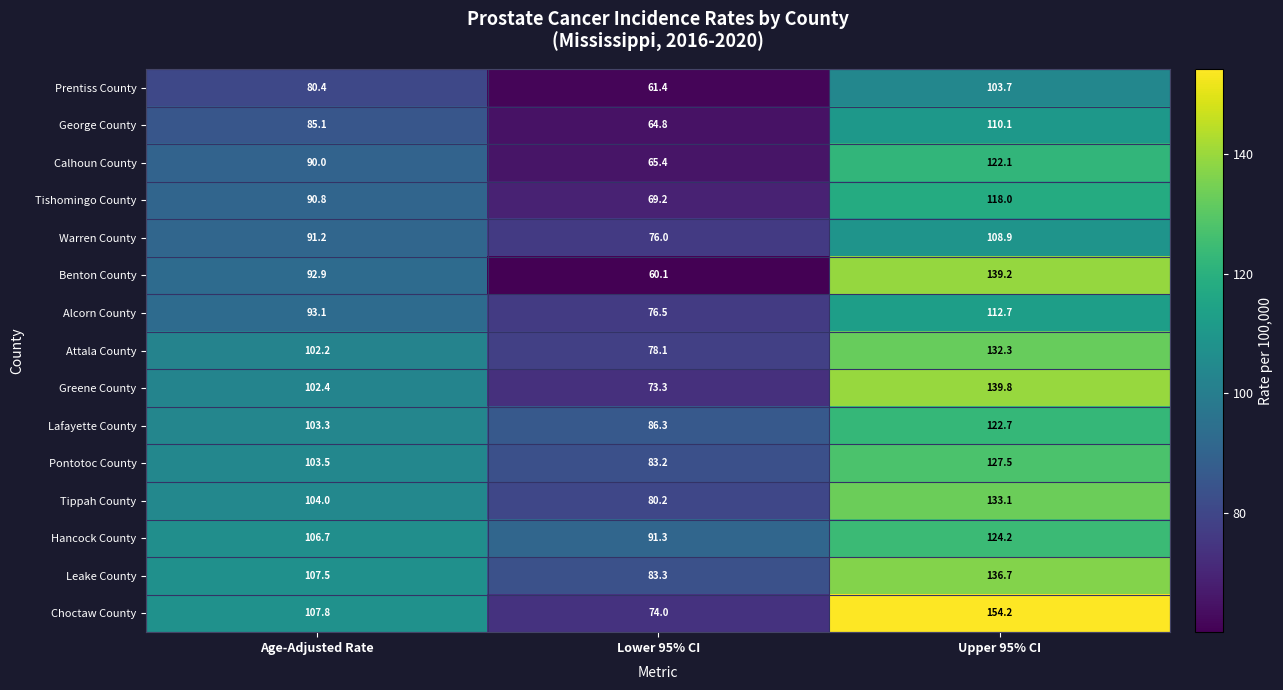

Rank the series by their maximum value, from lowest to highest.

Prentiss County, Warren County, George County, Alcorn County, Tishomingo County, Calhoun County, Lafayette County, Hancock County, Pontotoc County, Attala County, Tippah County, Leake County, Benton County, Greene County, Choctaw County